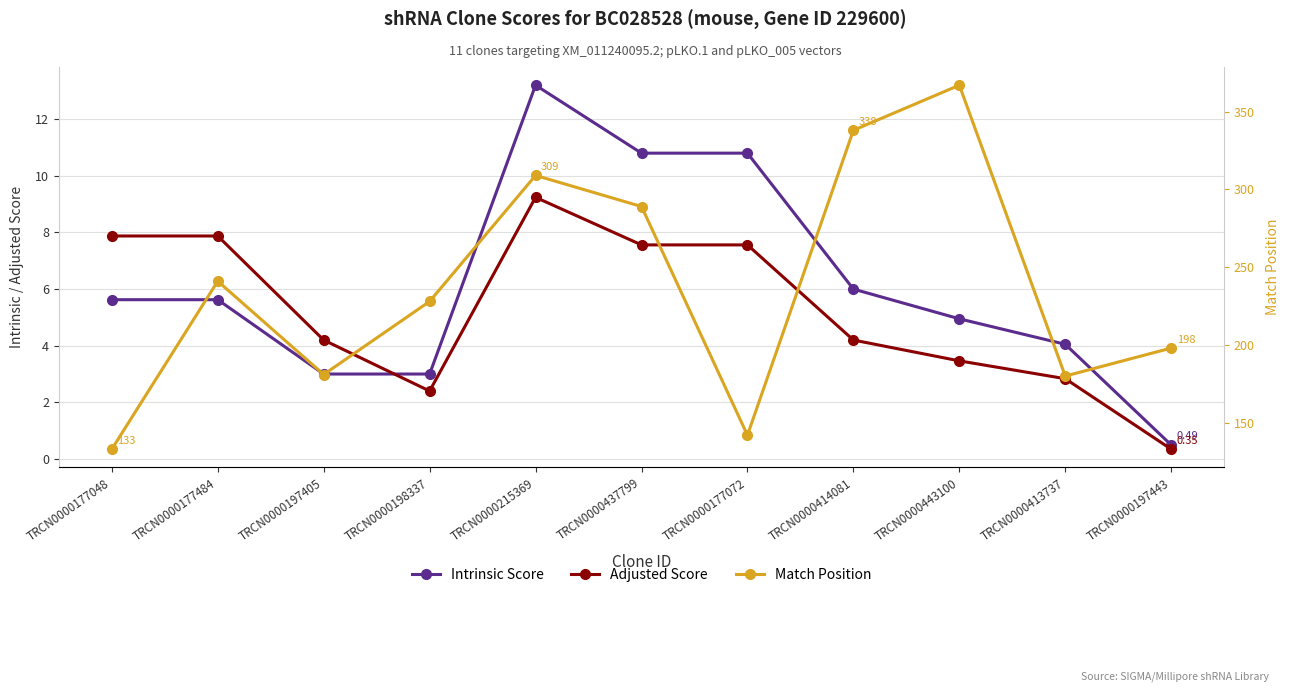

What is the average value of the Match Position series?

236.9